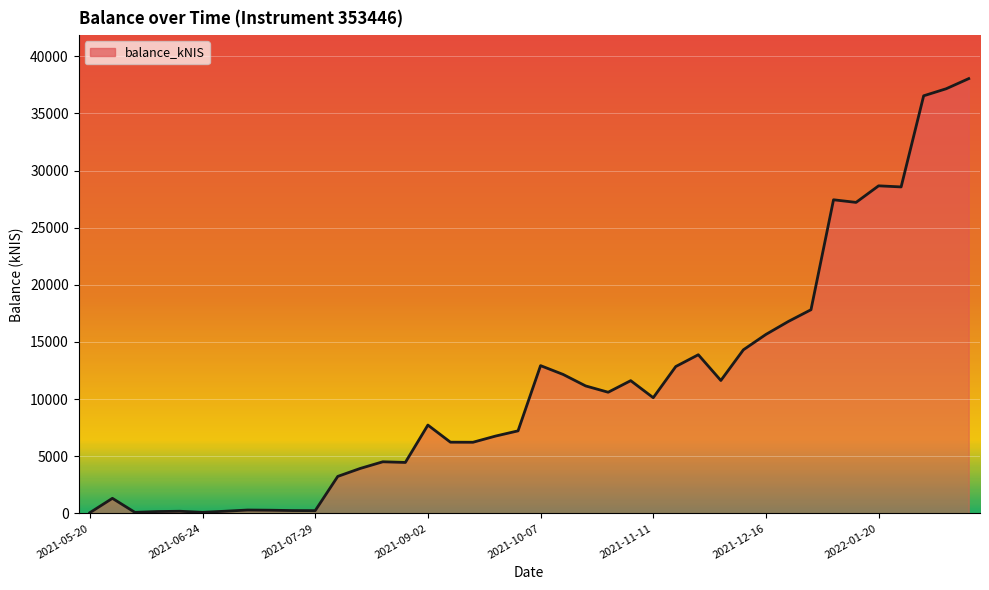

How many lines are shown in the chart?

1